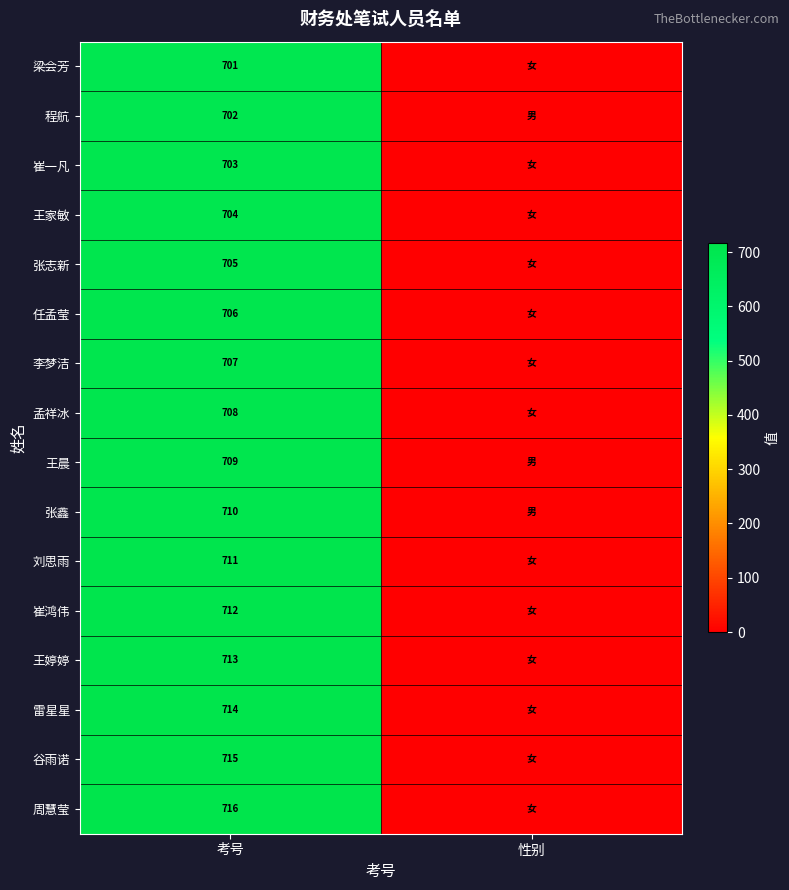

At 考号, list the series in order from smallest to largest.

梁会芳, 程航, 崔一凡, 王家敏, 张志新, 任孟莹, 李梦洁, 孟祥冰, 王晨, 张鑫, 刘思雨, 崔鸿伟, 王婷婷, 雷星星, 谷雨诺, 周慧莹